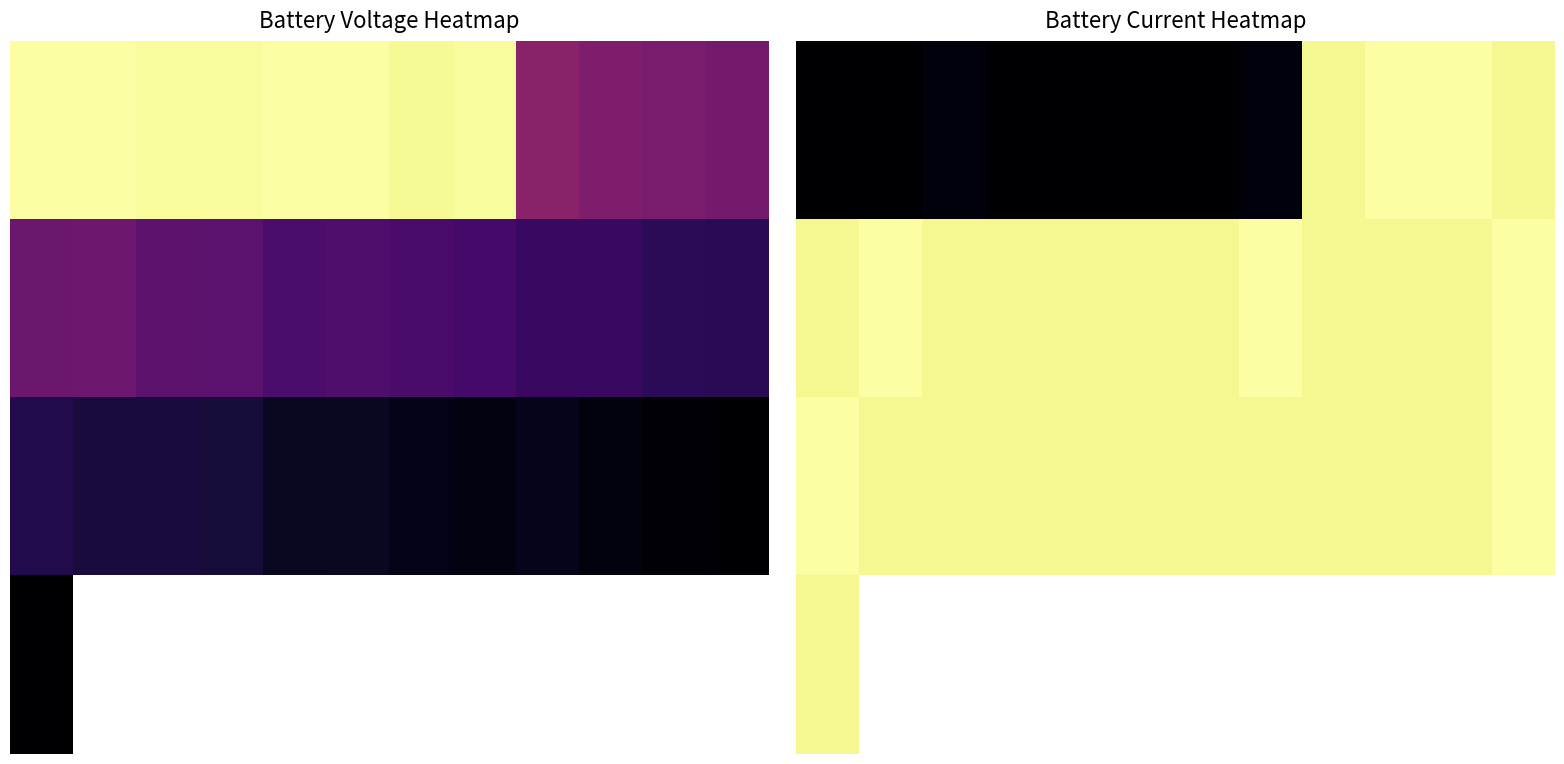

The value of 1.0 at 4 is 68.9. True or false?

False